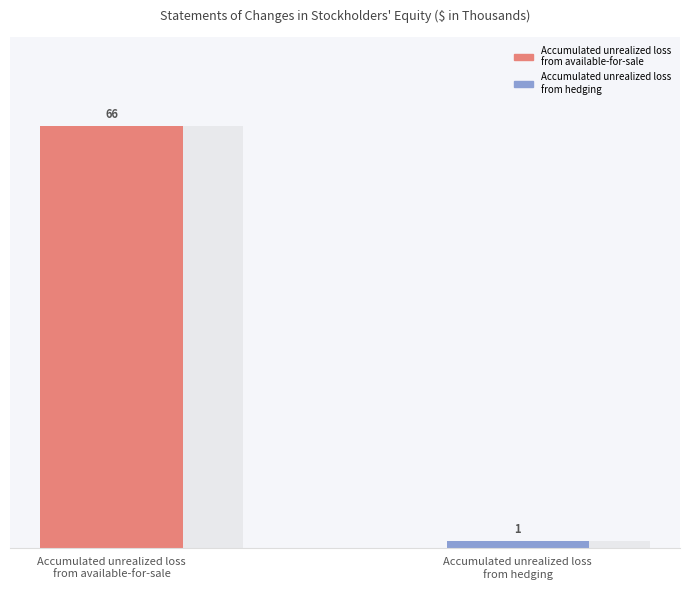

Is it true that the value at Accumulated unrealized loss
from hedging is 1?

True